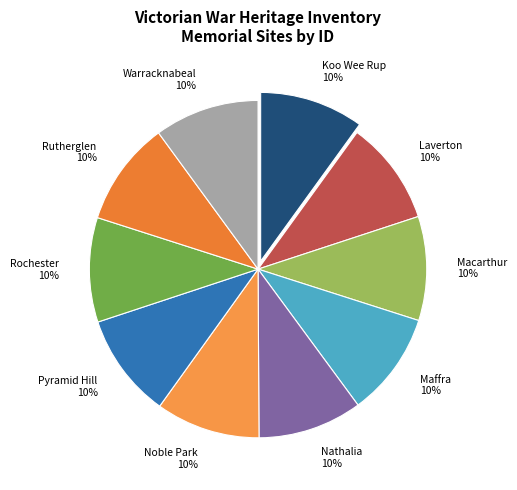

How many slices are in this pie chart?

10